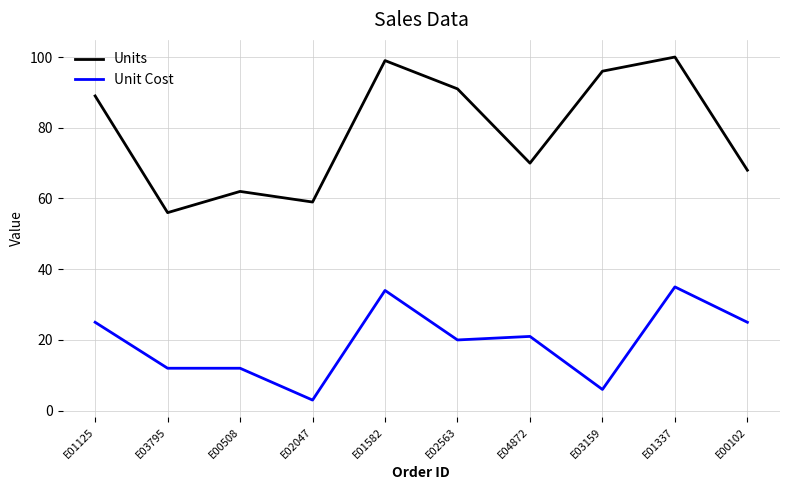

Is the value of Unit Cost at E00102 greater than the value of Units at E00102?

No